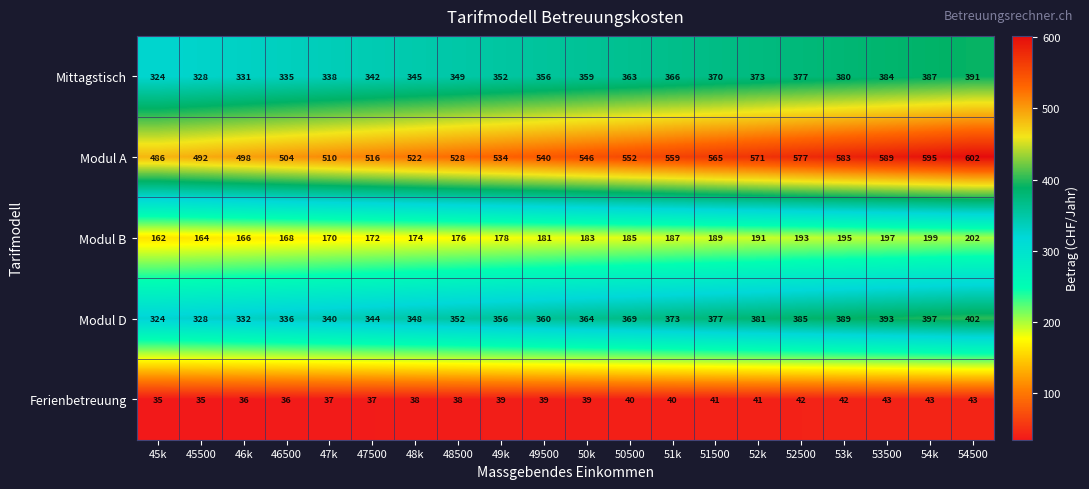

How many values in the Modul D series are below 364?

10